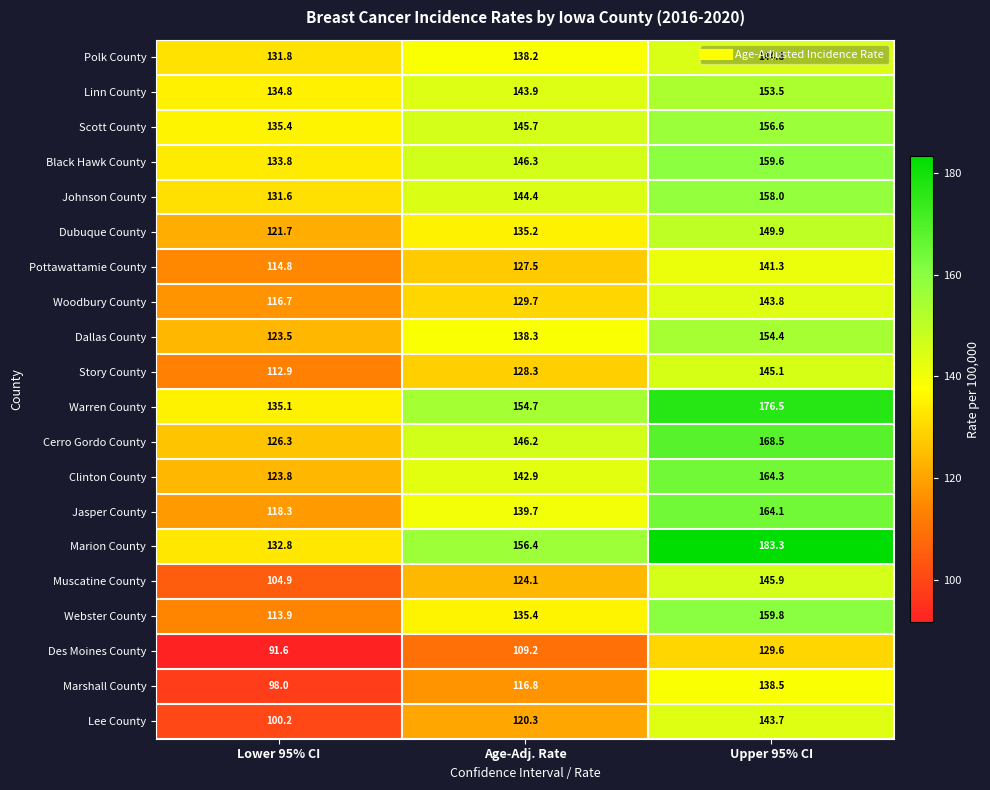

At which category is the sum across all series the highest?

Upper 95% CI